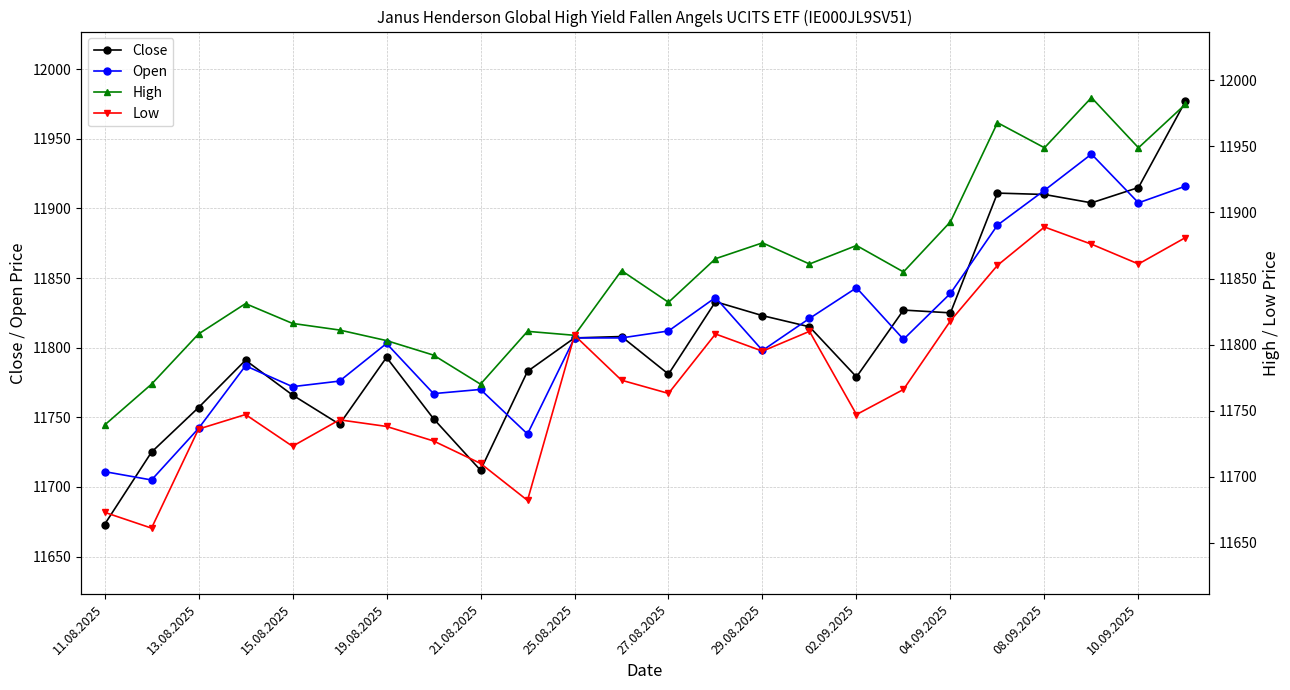

True or false: Open has more than 1 points higher than both neighbors.

True